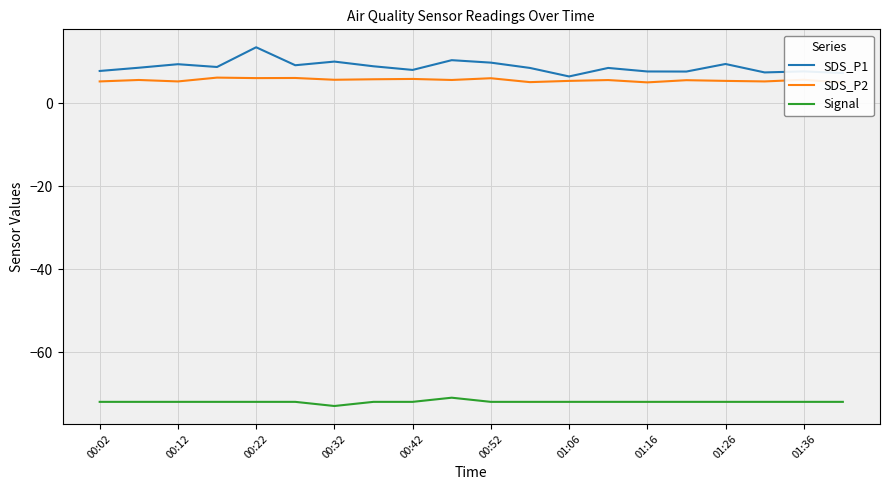

What is the minimum value for Signal?

-73.0